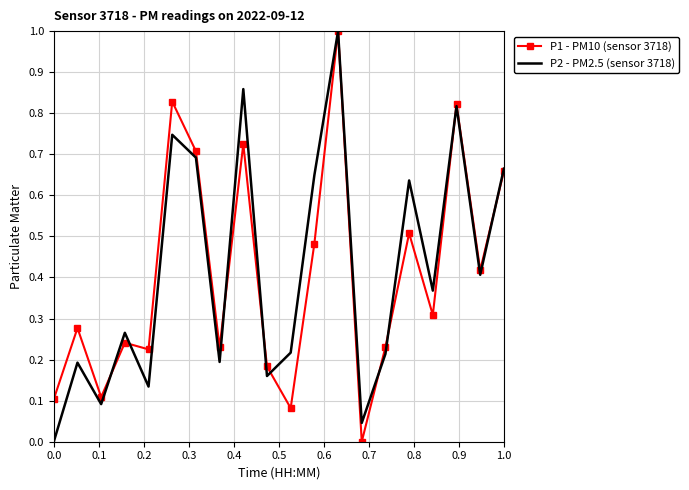

What is the maximum value shown in the chart?

1.0